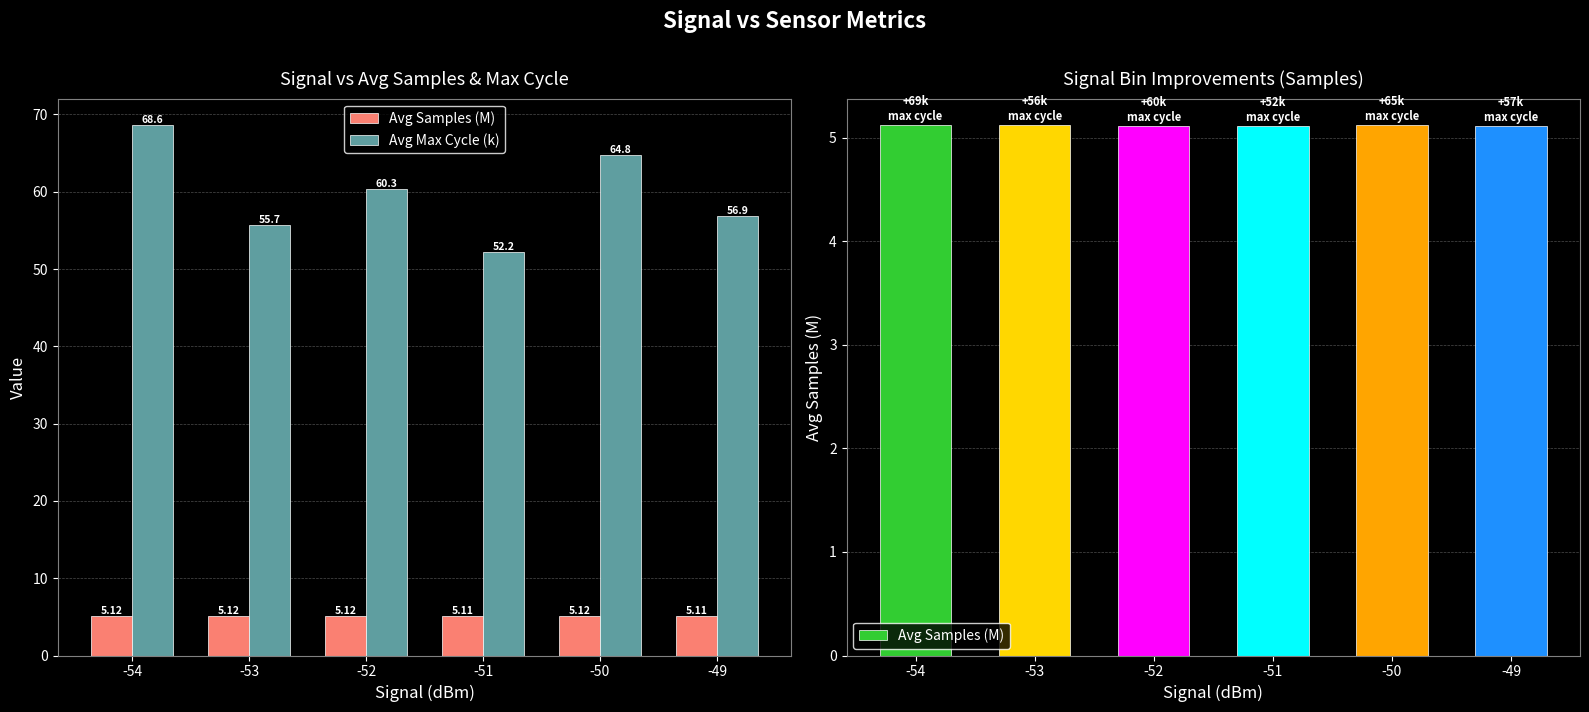

Reading right to left, what are all the values shown in this chart?

Avg Samples (M): -49=5.1	-50=5.1	-51=5.1	-52=5.1	-53=5.1	-54=5.1
Avg Max Cycle (k): -49=56.9	-50=64.8	-51=52.2	-52=60.3	-53=55.7	-54=68.6